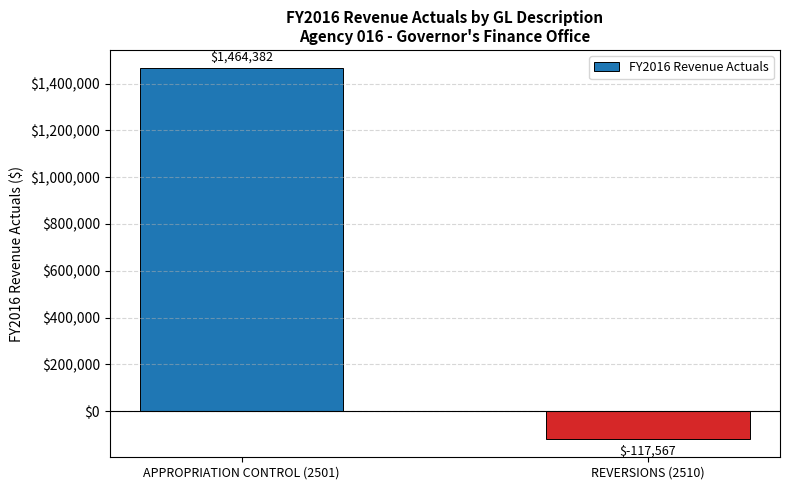

At which label is the value closest to 673407?

REVERSIONS (2510)